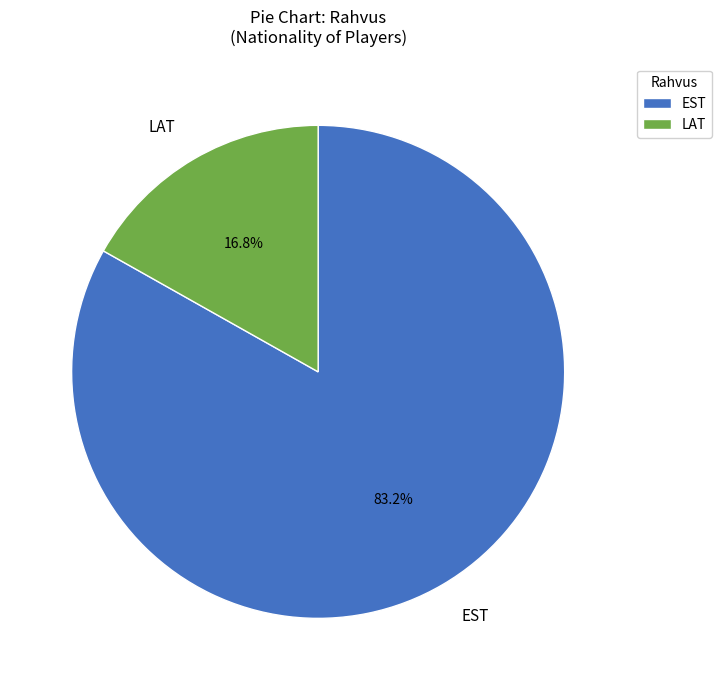

Which slice is the smallest?

LAT